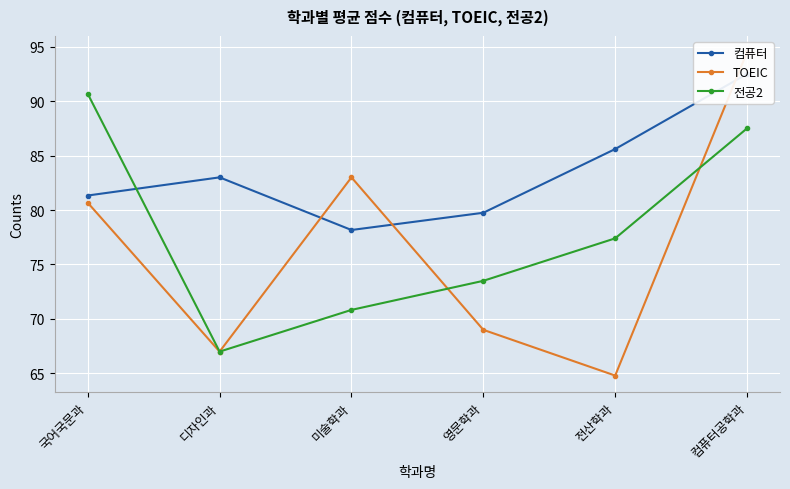

Which series has the largest range (max minus min)?

TOEIC